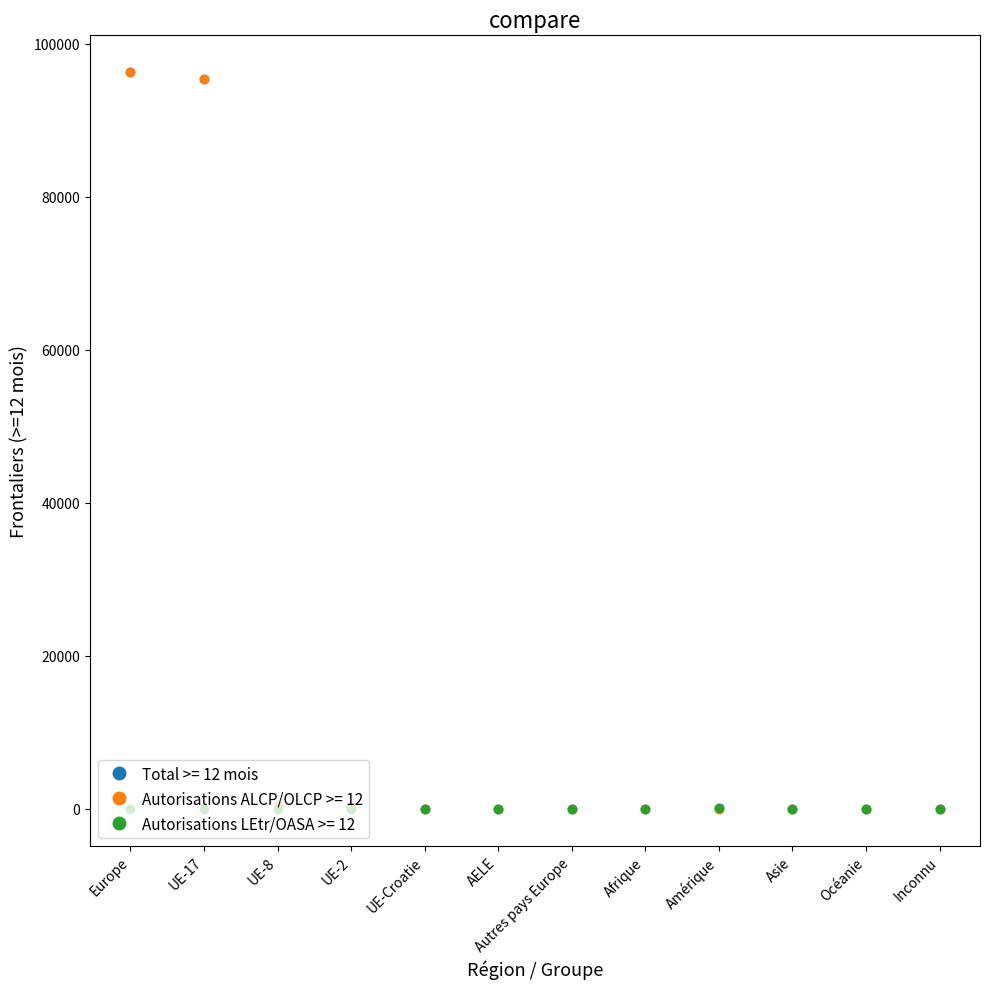

Is the value of Autorisations ALCP/OLCP >= 12 at Asie greater than the value of Total >= 12 mois at Europe?

No